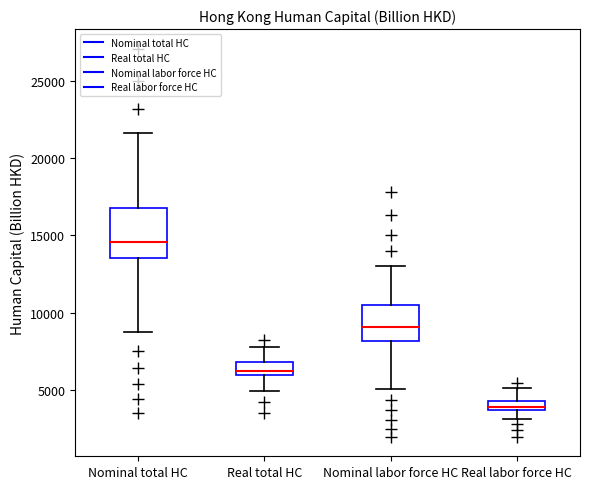

Which box's median line is the highest?

Nominal total HC